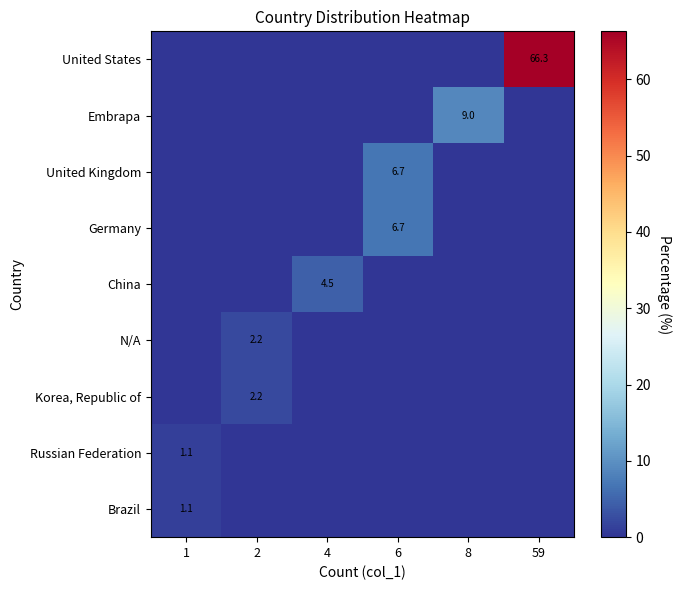

True or false: Korea, Republic of has a value of 3.7 at 2.

False